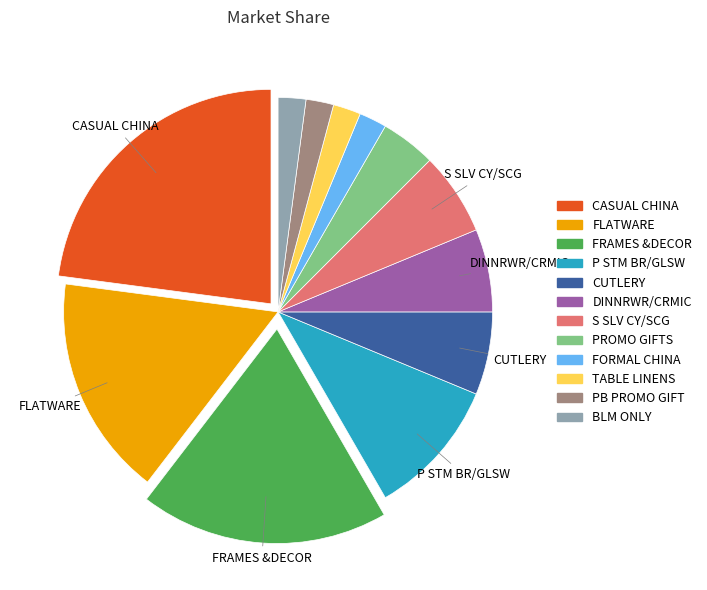

The FLATWARE slice represents 11% of the pie. True or false?

False